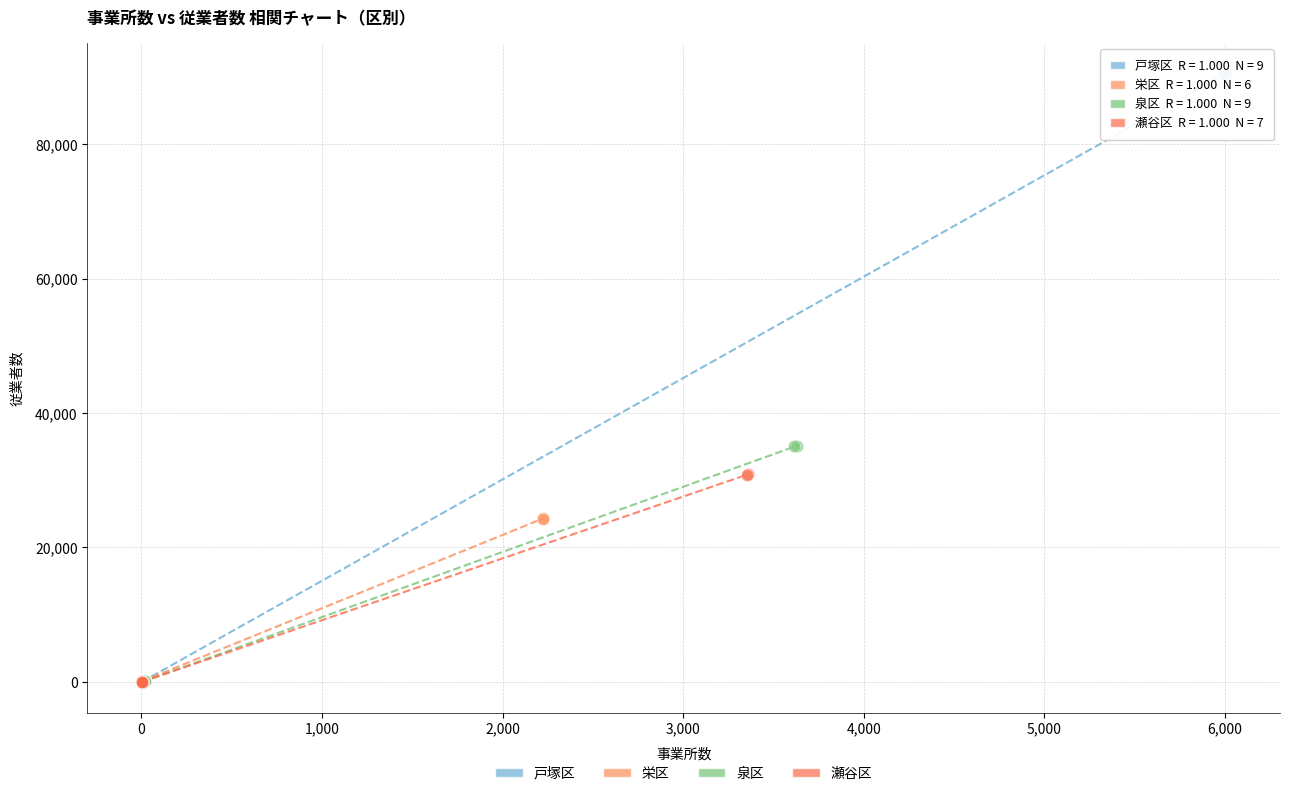

Which series has the largest Y range (max minus min)?

戸塚区